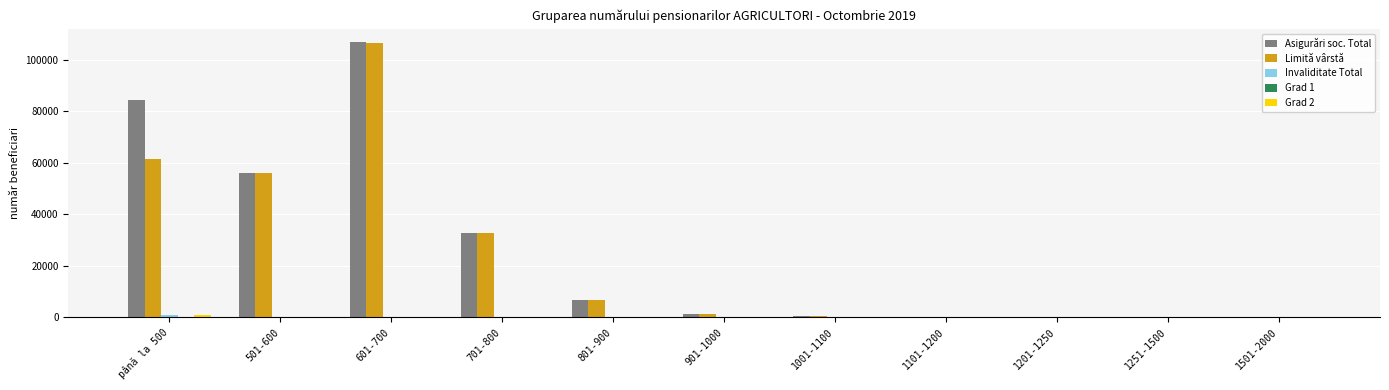

At which label does Limită vârstă reach its peak?

601-700